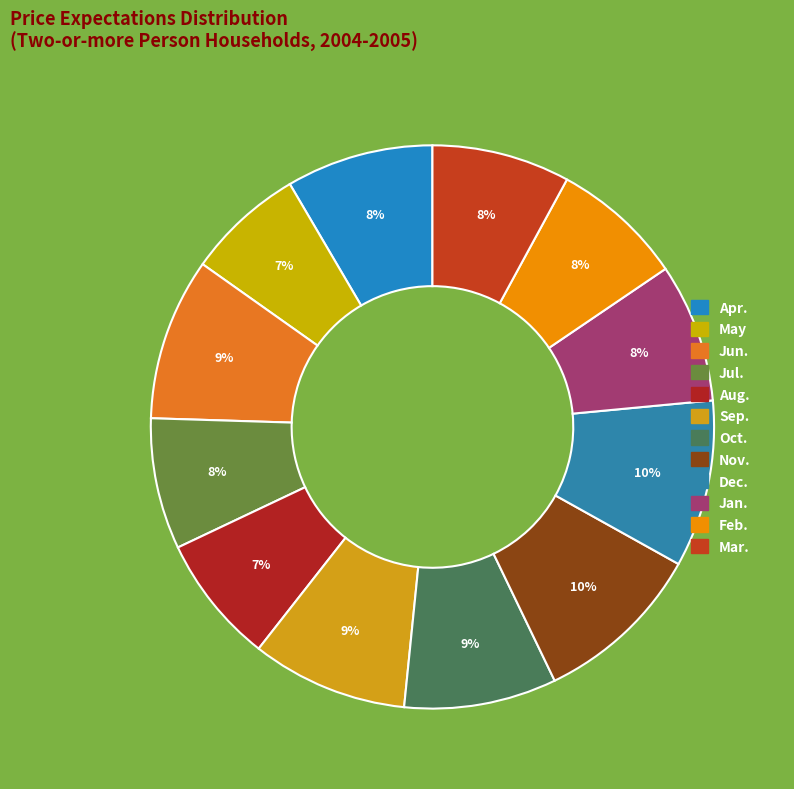

Between Apr. and Aug., which is larger?

Apr.